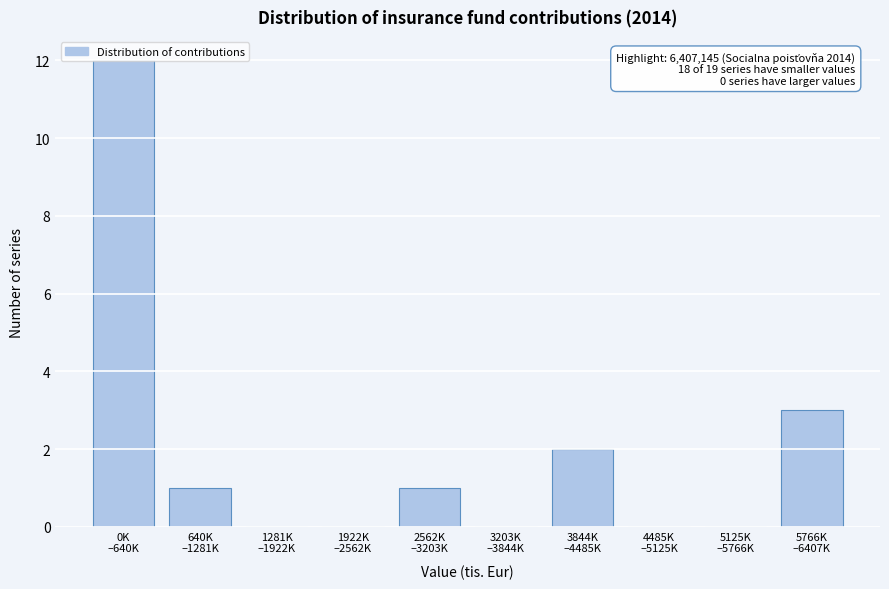

What is the sum of all values?

19